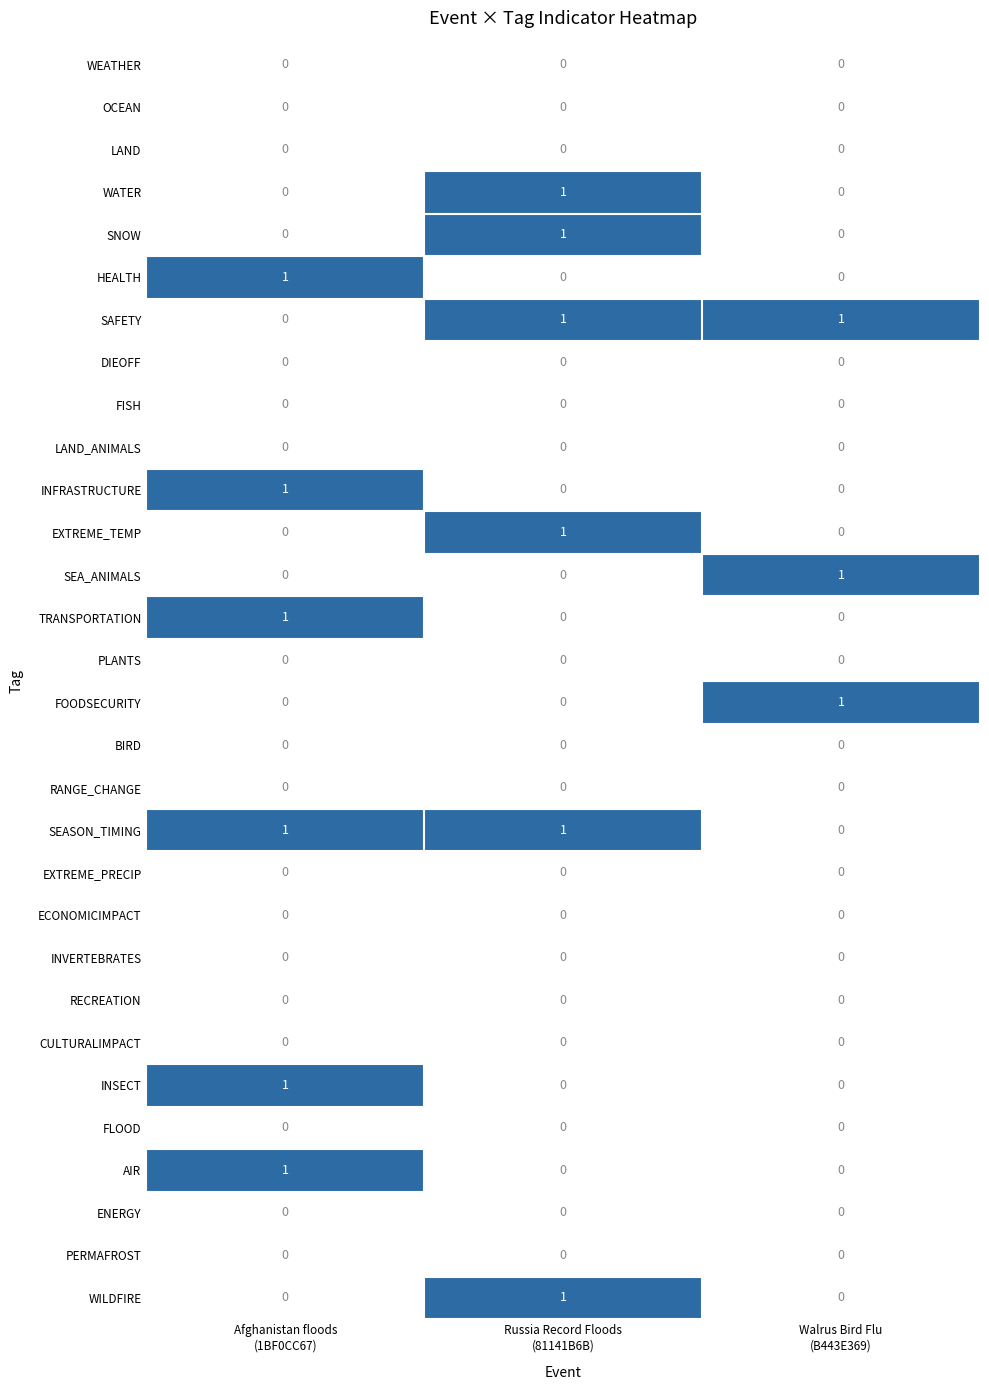

How many SEA_ANIMALS values are between 0 and 1?

3